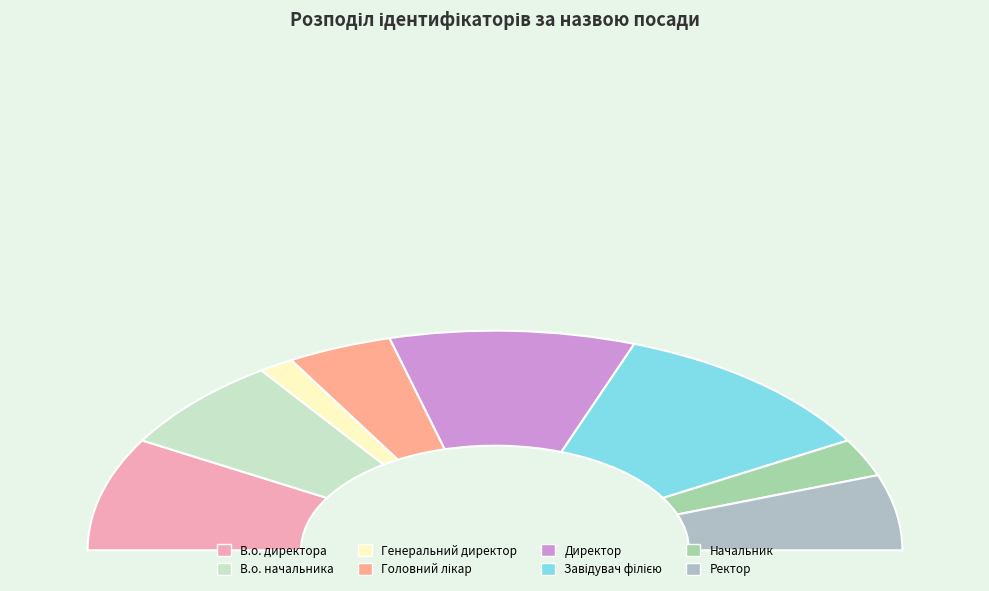

Does any single category account for the majority?

No